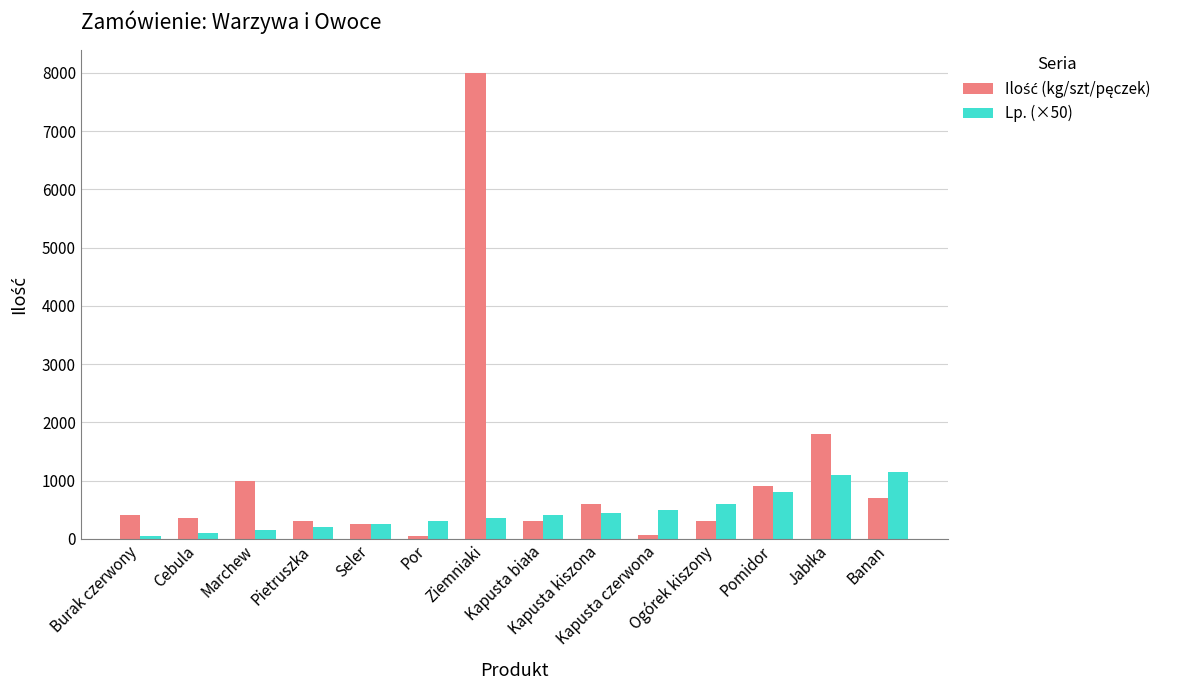

What is the greatest value displayed?

8000